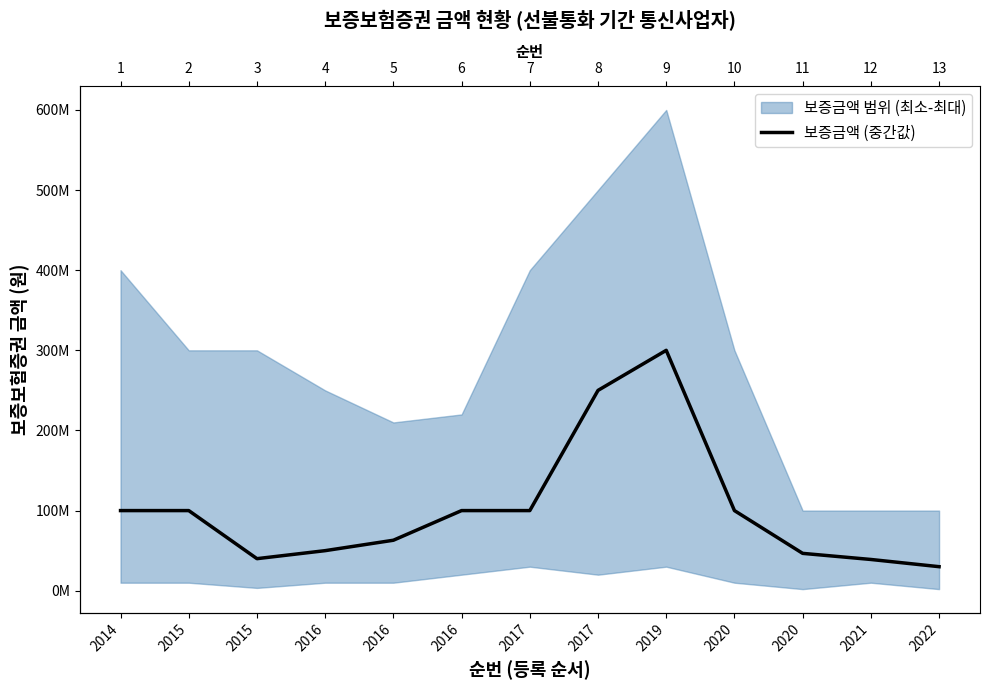

List the labels in order of value, largest first.

2019, 2017, 2014, 2015, 2016, 2017, 2020, 2016, 2016, 2020, 2015, 2021, 2022